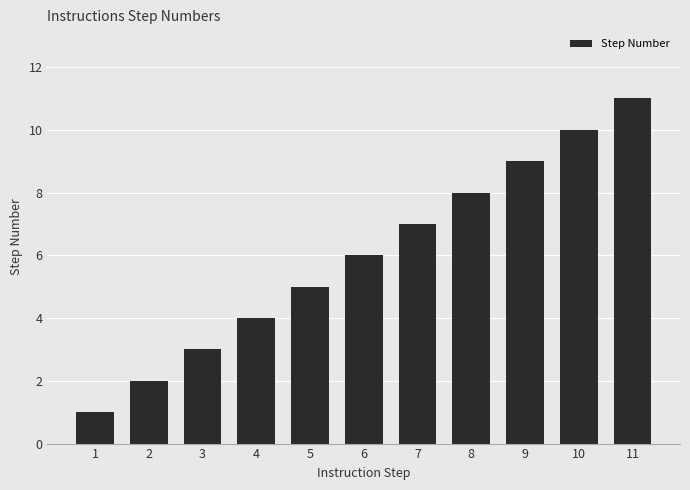

What is the value of the 4th bar from the left?

4